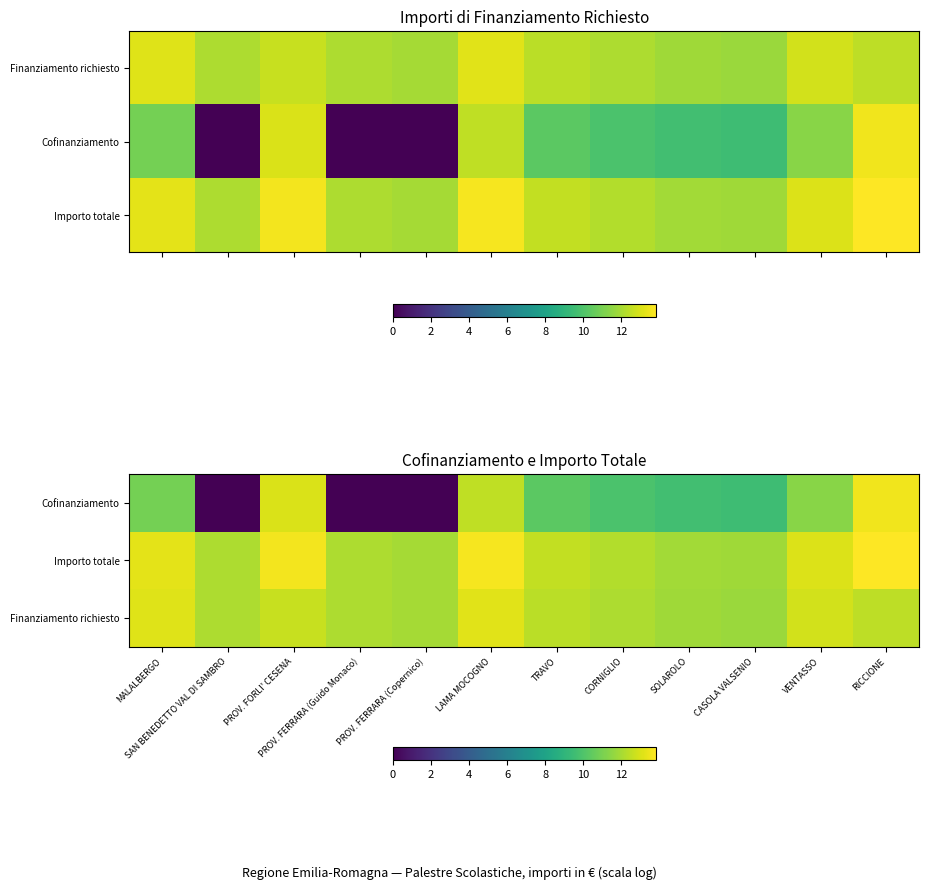

At which category is the sum across all series the highest?

RICCIONE